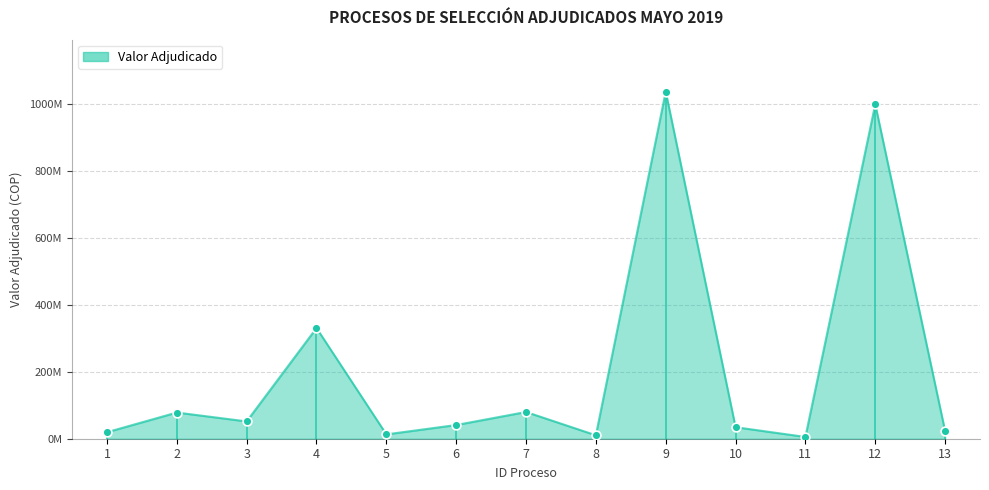

Approximately how many times larger is the value at 12 compared to 9?

1.0